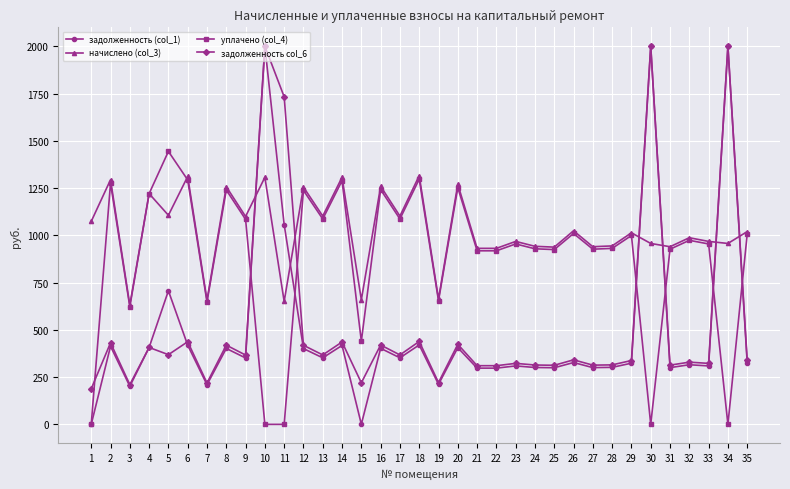

What is the value of the задолженность col_6 point at the 24th from the left?

313.9